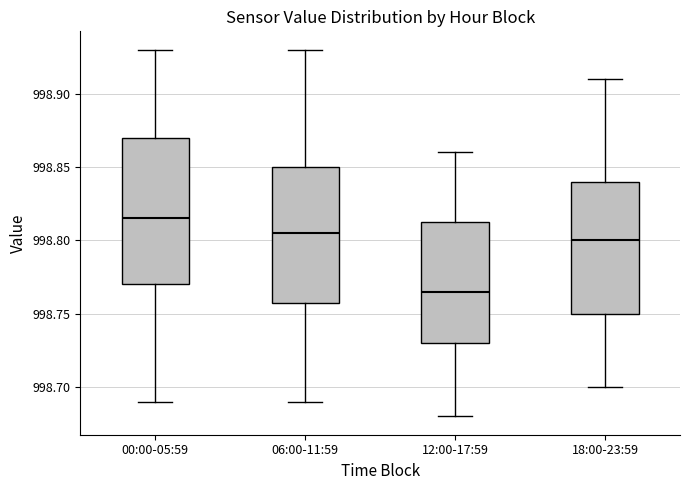

Comparing the boxes themselves (not the whiskers), which one is the tallest?

00:00-05:59